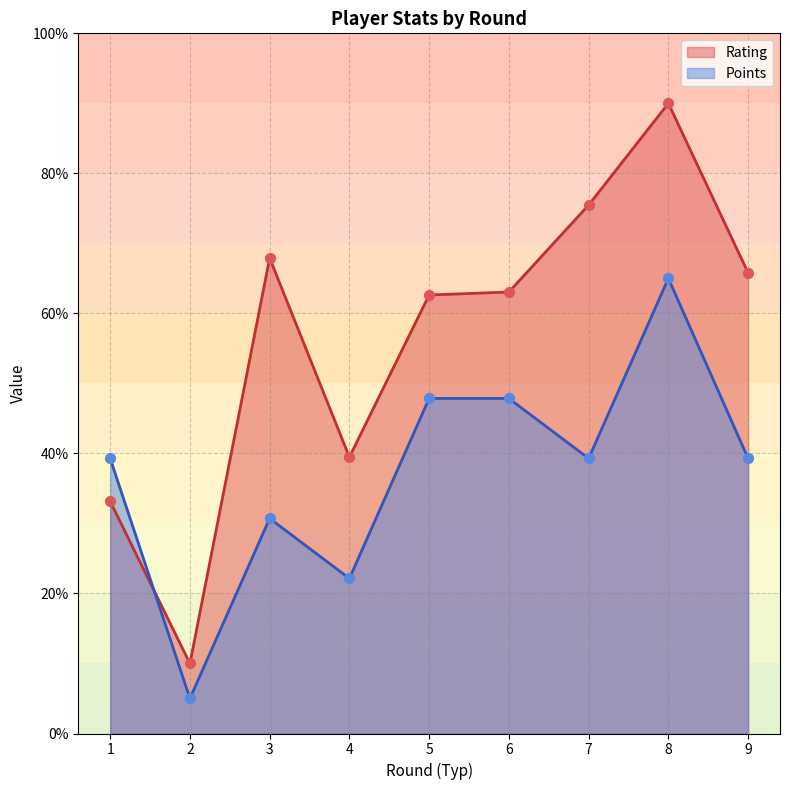

Which series has the largest total across all categories?

Rating